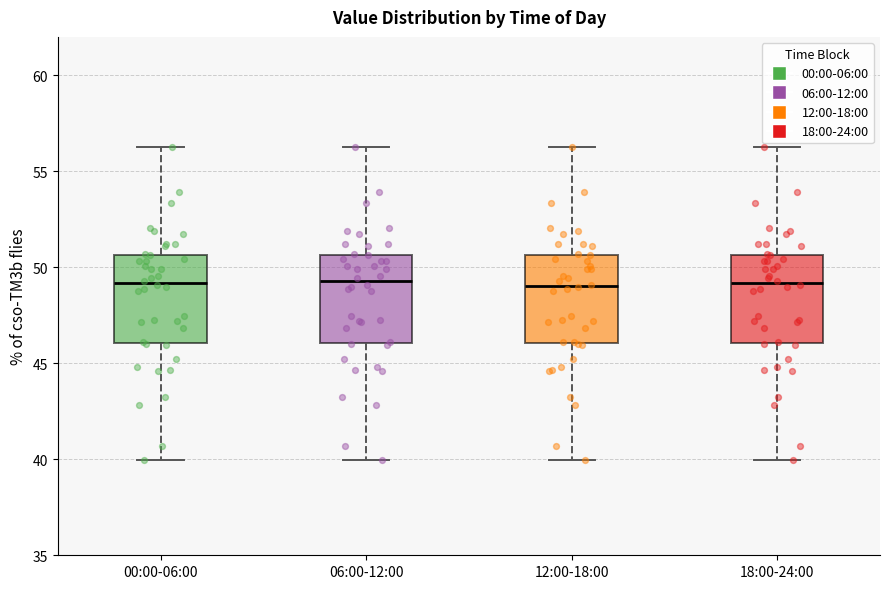

Reading left to right, read every box against the y-axis: the position of its median line, the range the box covers, and the ends of its whiskers. The values are not printed on the chart, so give them approximately, as read against the axis.

00:00-06:00: median 49.0, box 46.0 to 50.5, whiskers 40.0 to 56.5
06:00-12:00: median 49.5, box 46.0 to 50.5, whiskers 40.0 to 56.5
12:00-18:00: median 49.0, box 46.0 to 50.5, whiskers 40.0 to 56.5
18:00-24:00: median 49.0, box 46.0 to 50.5, whiskers 40.0 to 56.5